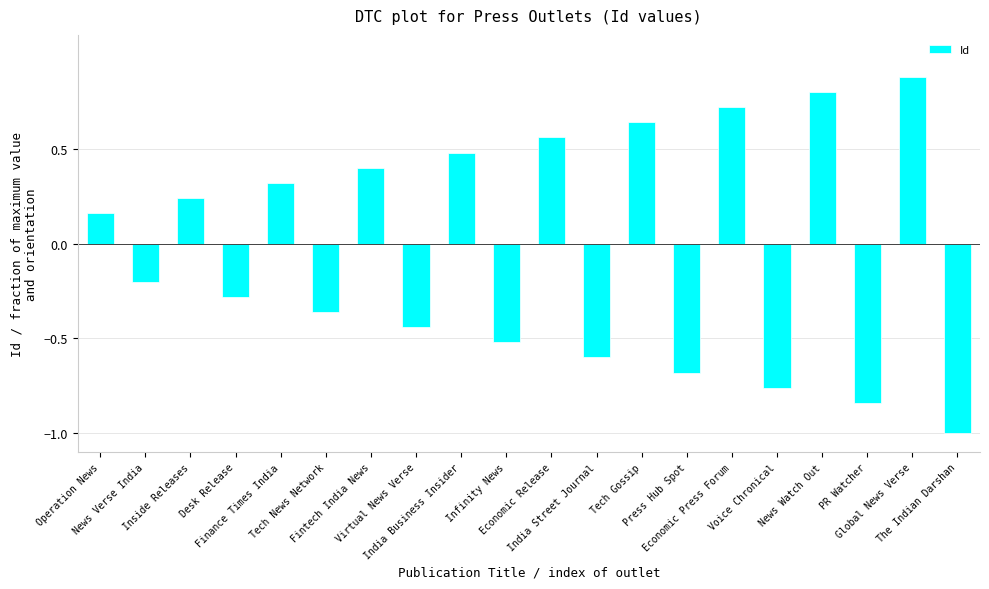

What is the minimum value shown in the chart?

-1.0